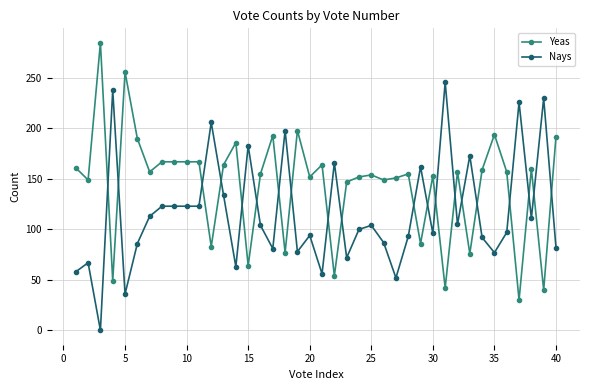

How many times do Yeas and Nays cross each other?

20